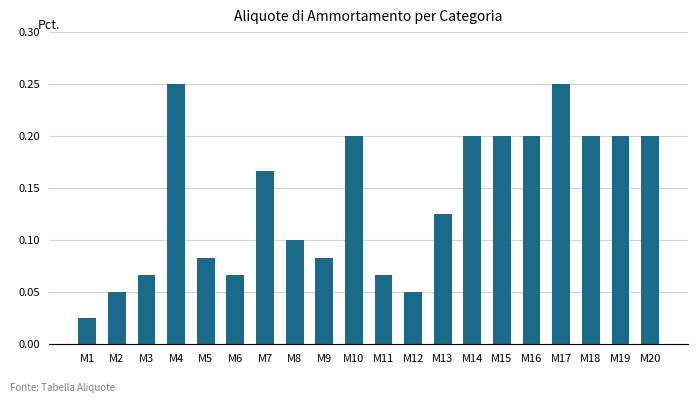

Between M8 and M15, which is larger?

M15